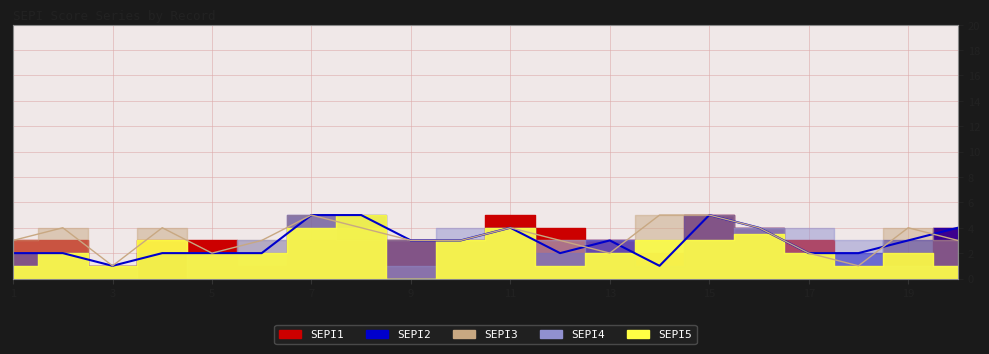

Rank the series by their maximum value, from lowest to highest.

SEPI4, SEPI1, SEPI2, SEPI3, SEPI5